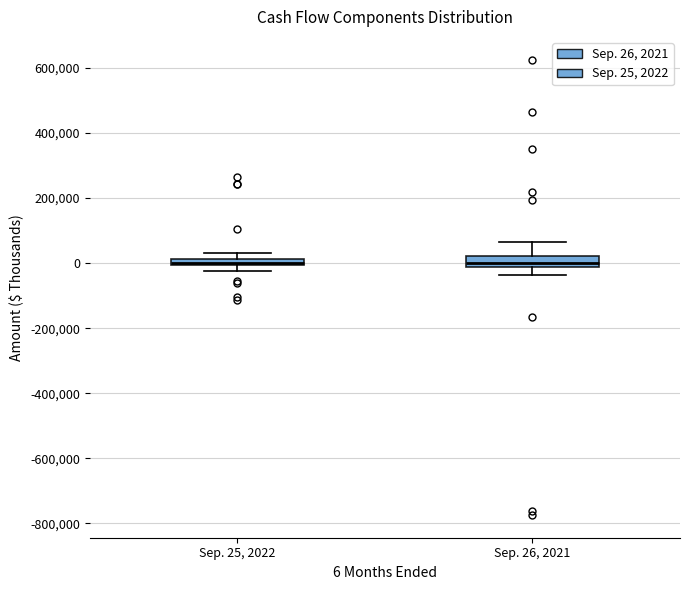

Where is the lower edge of the box for Sep. 25, 2022 on the y-axis? The values are not printed on the chart, so give them approximately, as read against the axis.

0